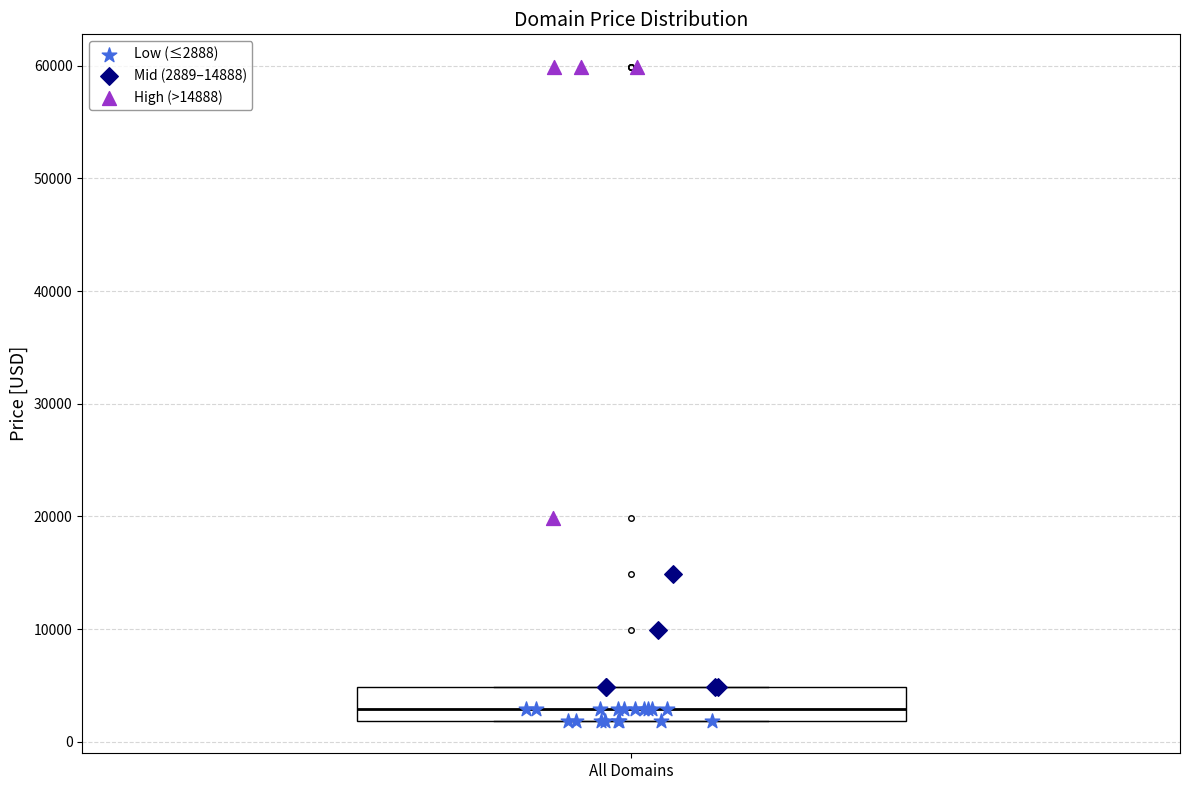

Transcribe this box plot: give where the median line is, the range the box spans, and where the two whiskers end, as read against the y-axis. The values are not printed on the chart, so give them approximately, as read against the axis.

median 3000, box 2000 to 5000, whiskers 2000 to 5000